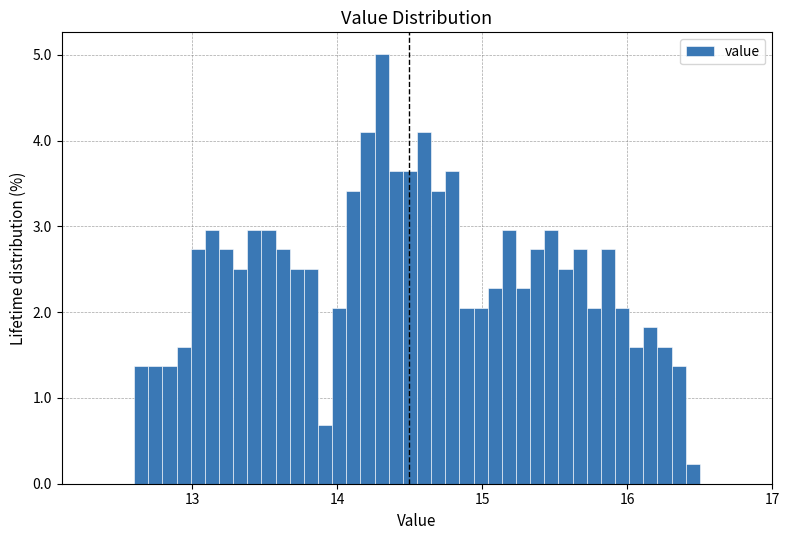

Around what value on the x-axis is the tallest bar? Give the approximate position of its centre, as read against the axis.

14.3